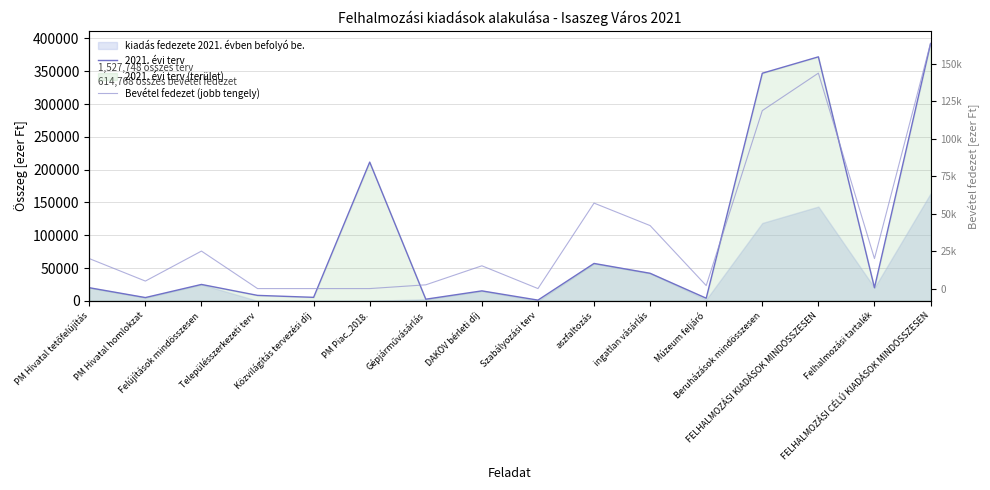

Reading left to right, transcribe all the data shown in this chart.

2021. évi terv: PM Hivatal tetőfelújítás=20000	PM Hivatal homlokzat=5000	Felújítások mindösszesen=25000	Településszerkezeti terv=8319	Közvilágítás tervezési díj=5334	PM Piac_2018.=211492	Gépjárművásárlás=2500	DAKÖV bérleti díj=15192	Szabályozási terv=1100	aszfaltozás=57000	ingatlan vásárlás=42000	Múzeum feljáró=4000	Beruházások mindösszesen=346937	FELHALMOZÁSI KIADÁSOK MINDÖSSZESEN=371937	Felhalmozási tartalék=20000	FELHALMOZÁSI CÉLÚ KIADÁSOK MINDÖSSZESEN=391937
Bevétel fedezet (jobb tengely): PM Hivatal tetőfelújítás=20000	PM Hivatal homlokzat=5000	Felújítások mindösszesen=25000	Településszerkezeti terv=0	Közvilágítás tervezési díj=0	PM Piac_2018.=0	Gépjárművásárlás=2500	DAKÖV bérleti díj=15192	Szabályozási terv=0	aszfaltozás=57000	ingatlan vásárlás=42000	Múzeum feljáró=2000	Beruházások mindösszesen=118692	FELHALMOZÁSI KIADÁSOK MINDÖSSZESEN=143692	Felhalmozási tartalék=20000	FELHALMOZÁSI CÉLÚ KIADÁSOK MINDÖSSZESEN=163692